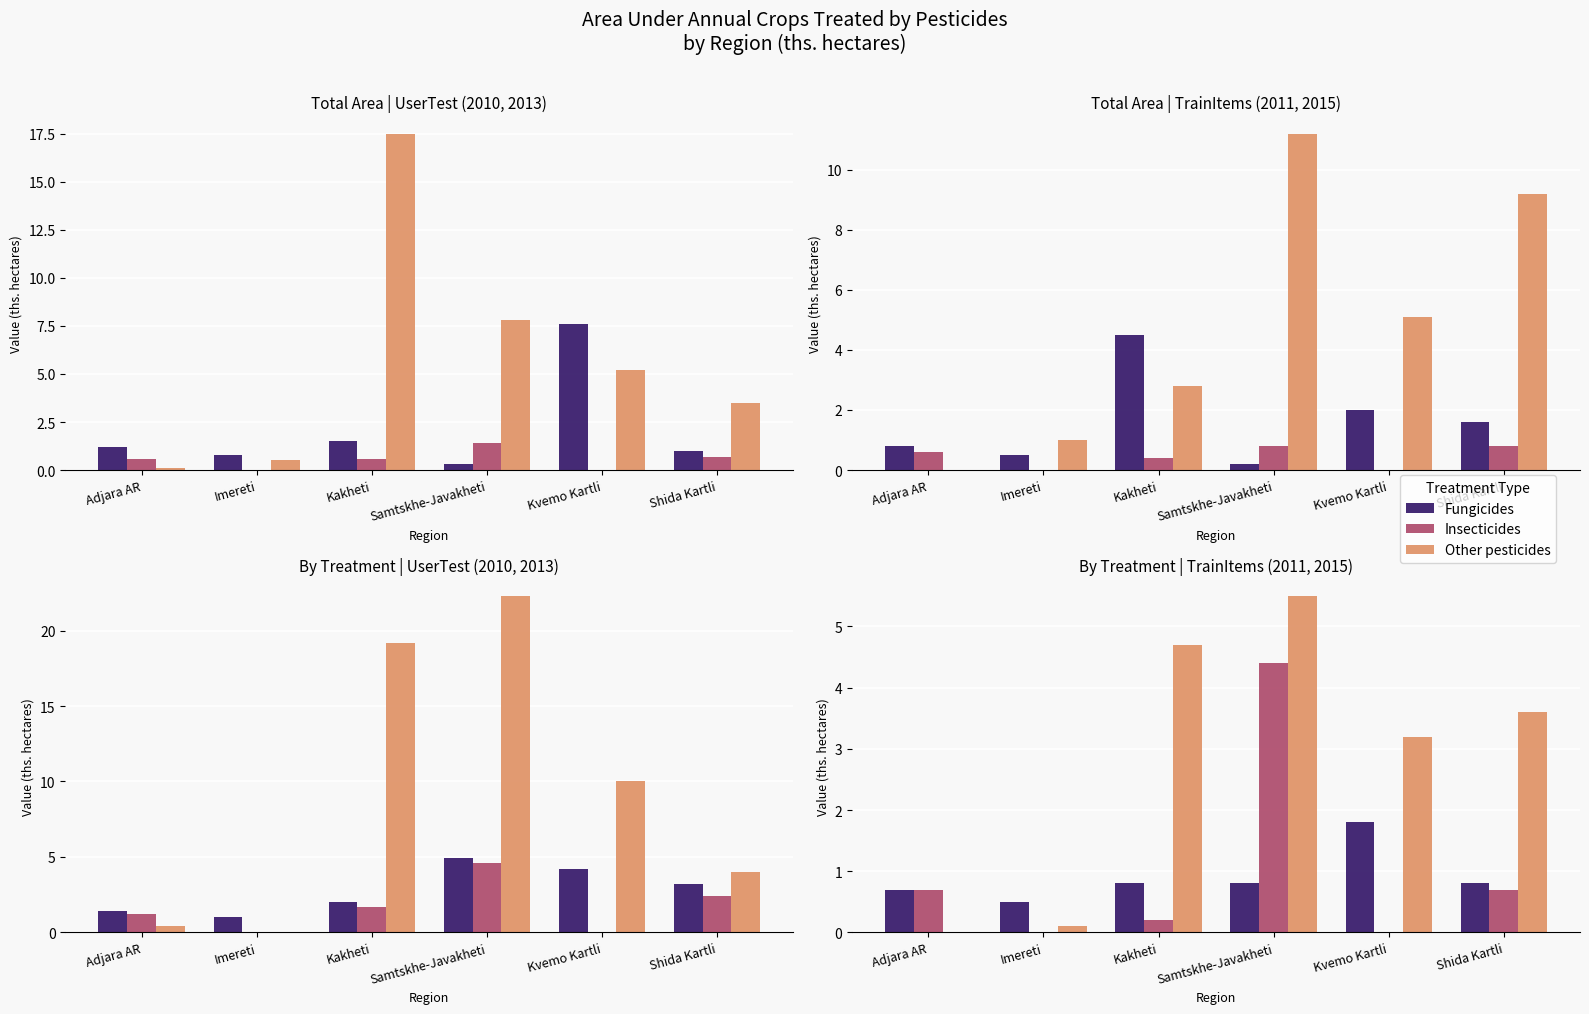

At how many categories does at least one series exceed 4?

2